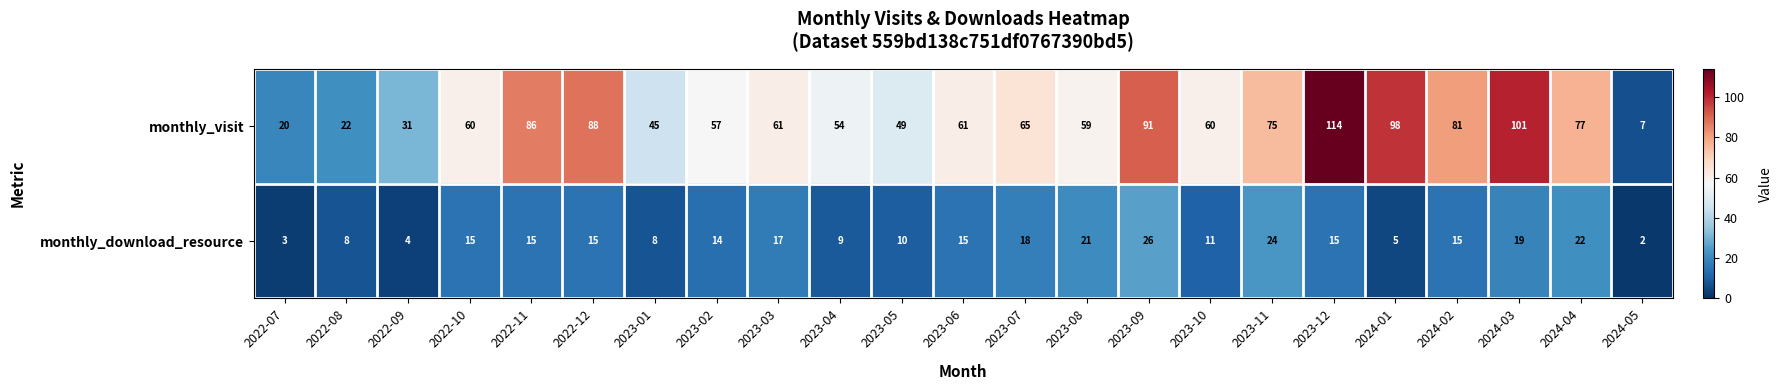

At which category is the sum across all series the highest?

2023-12